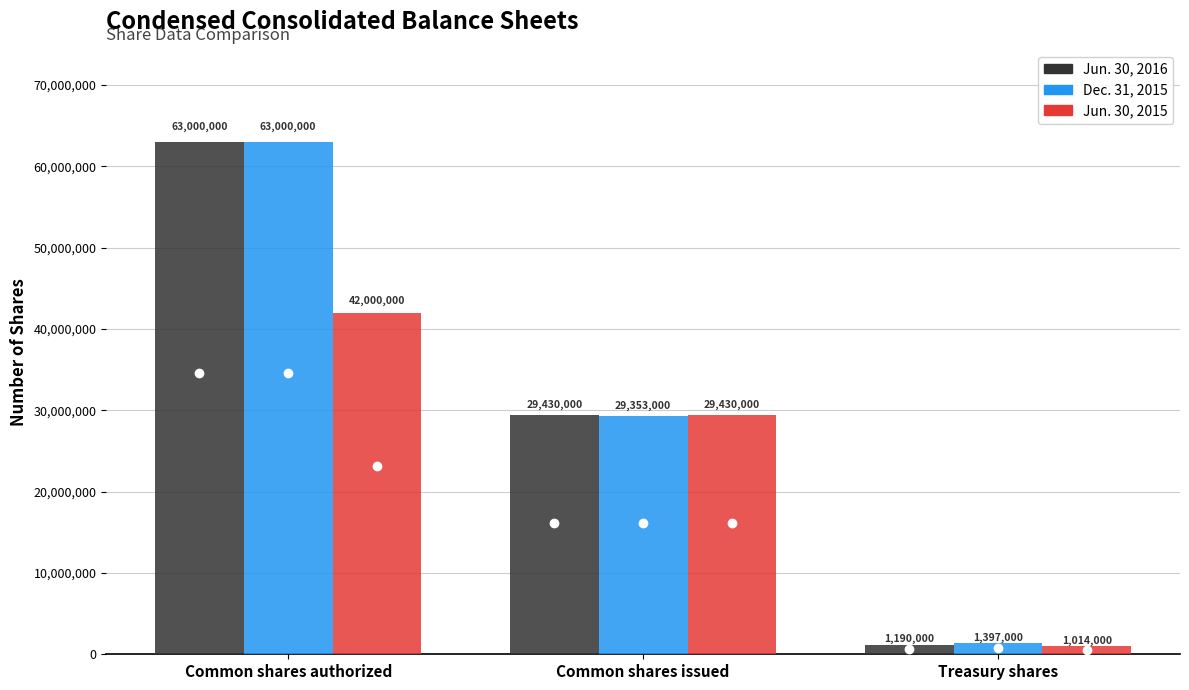

The value of Jun. 30, 2016 at Common shares authorized is 15970217. True or false?

False